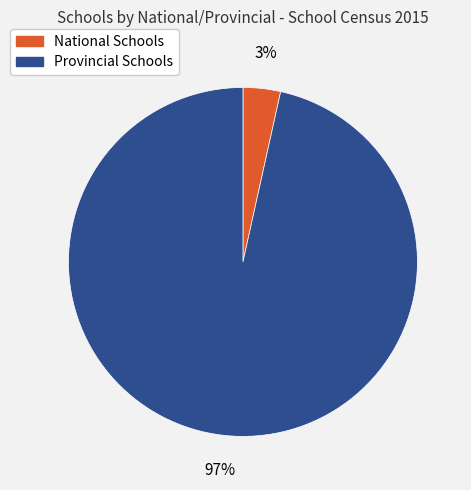

Which slice is the smallest?

National Schools